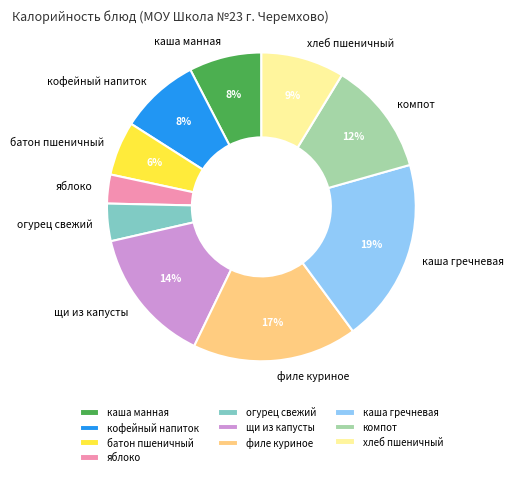

Which slice is the largest?

каша гречневая